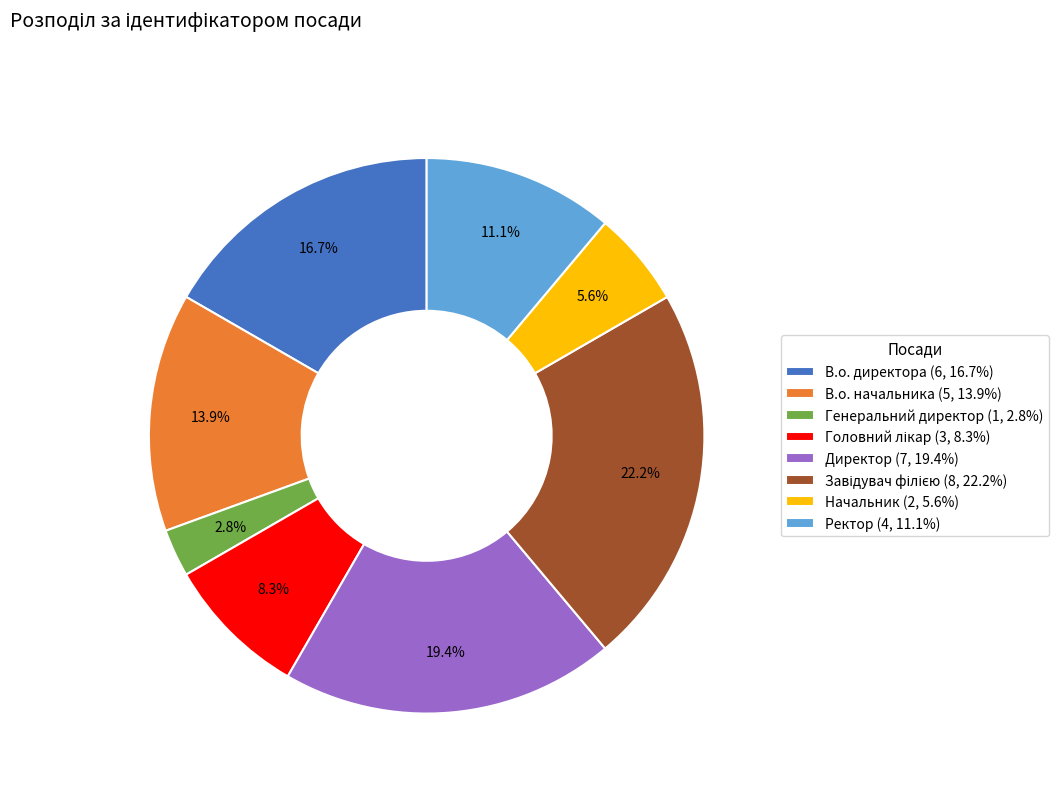

Is there any slice that represents more than half of the pie?

No